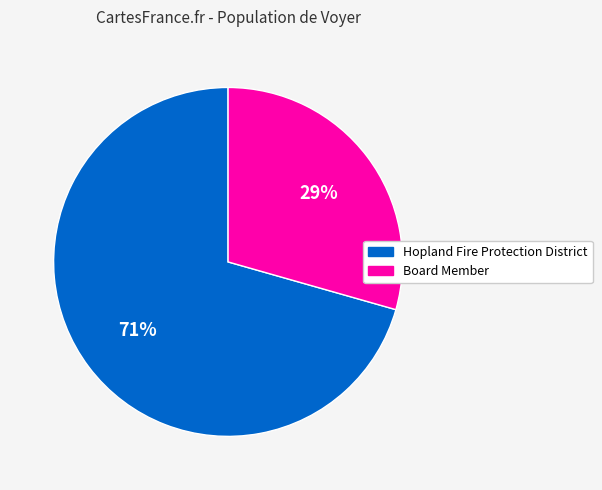

Is the sum of Hopland Fire Protection District and Board Member greater than half?

Yes